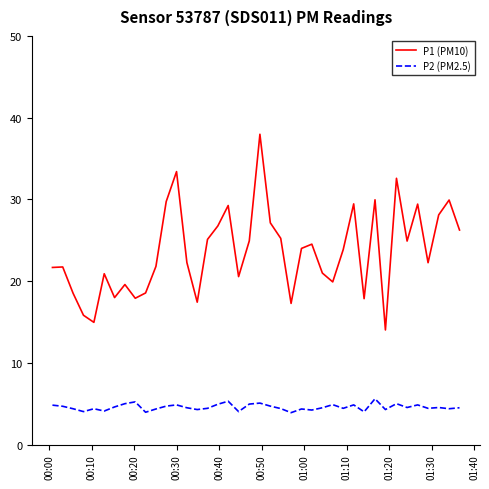

True or false: P2 (PM2.5) has more than 1 points higher than both neighbors.

True